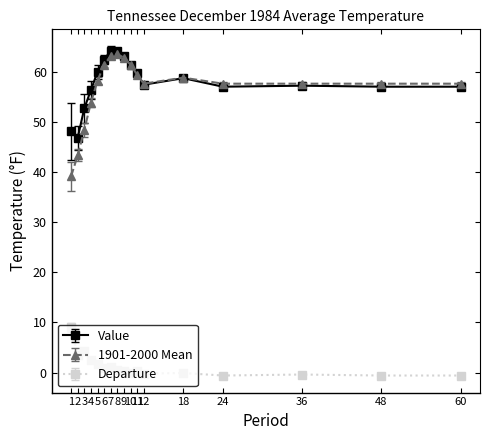

True or false: 1901-2000 Mean has more than 0 points higher than both neighbors.

True